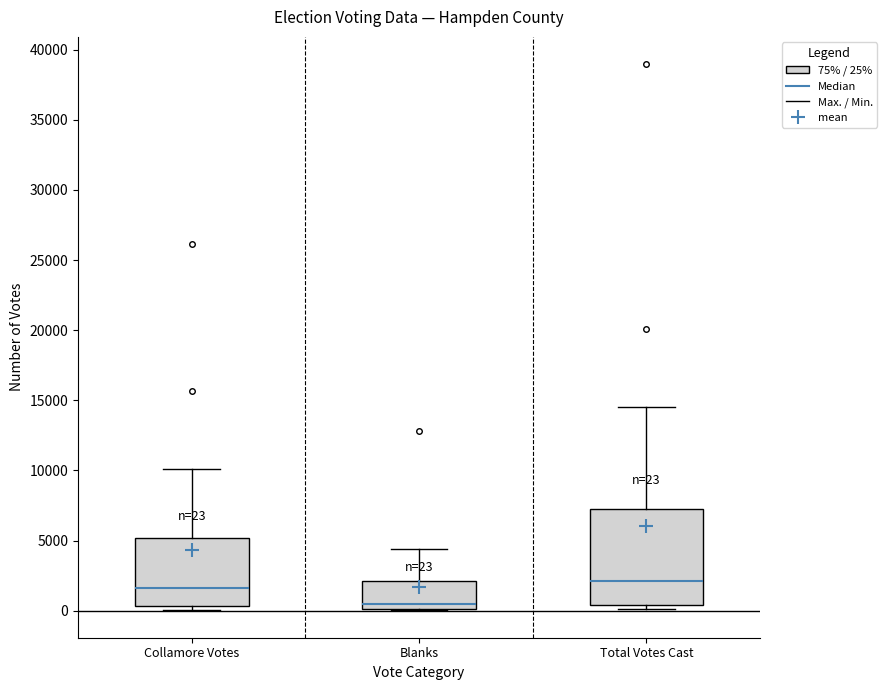

Comparing the boxes themselves (not the whiskers), which one is the tallest?

Total Votes Cast